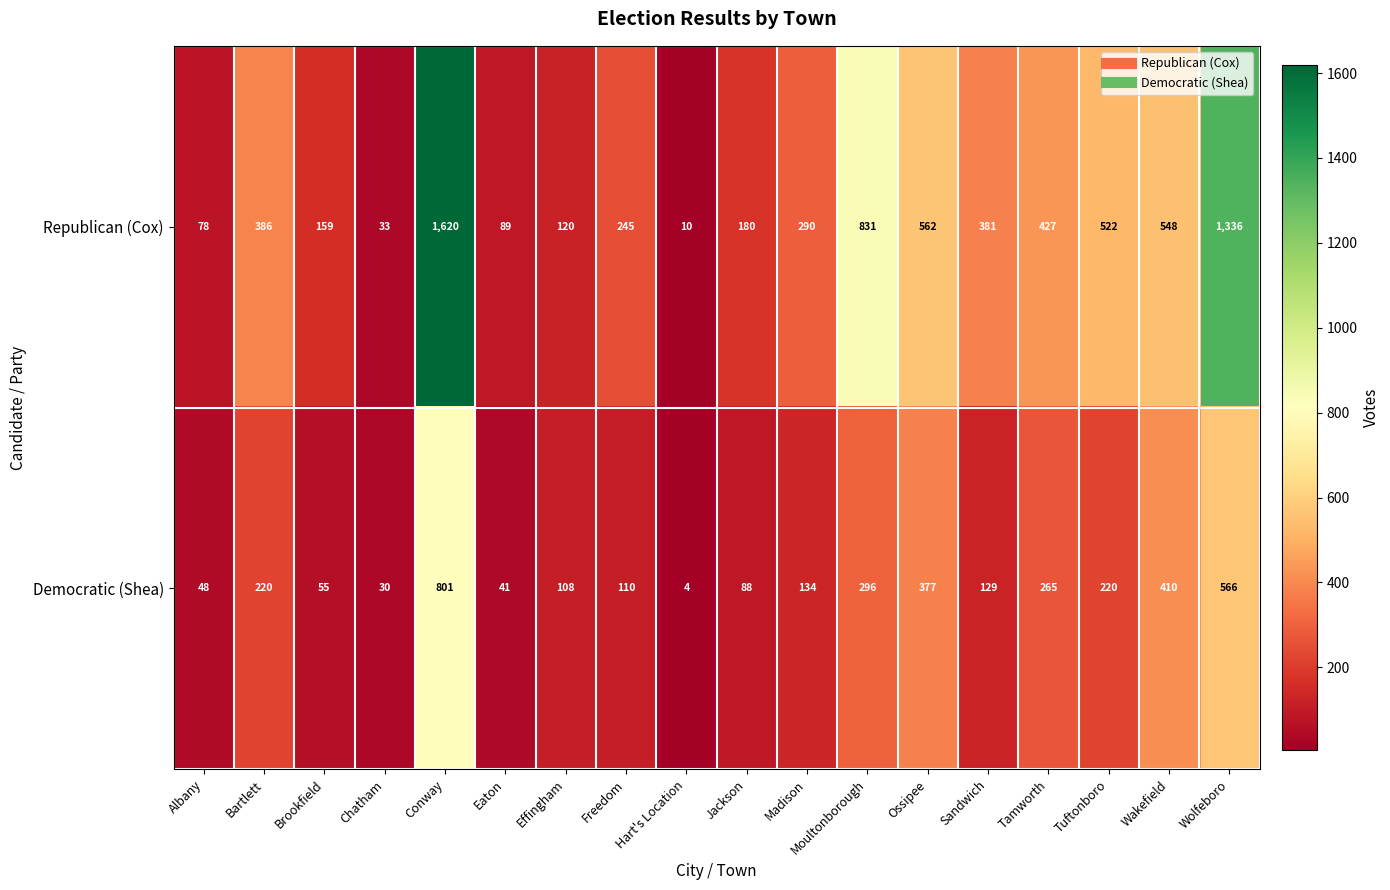

Is it true that Republican (Cox) equals 562 at Ossipee?

True